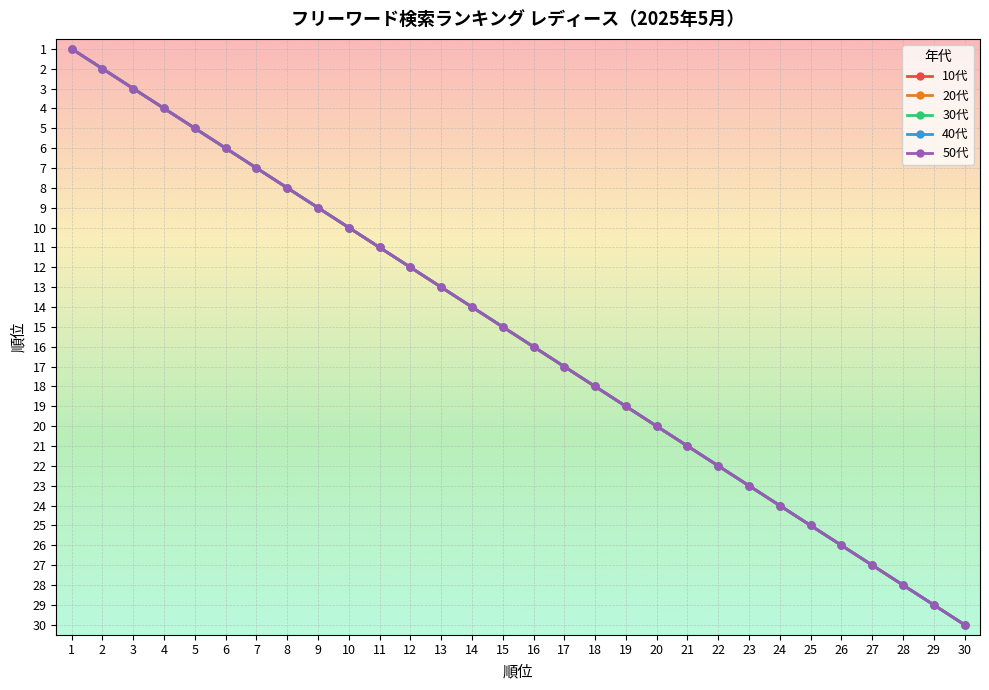

True or false: 50代 and 30代 intersect in this chart.

False